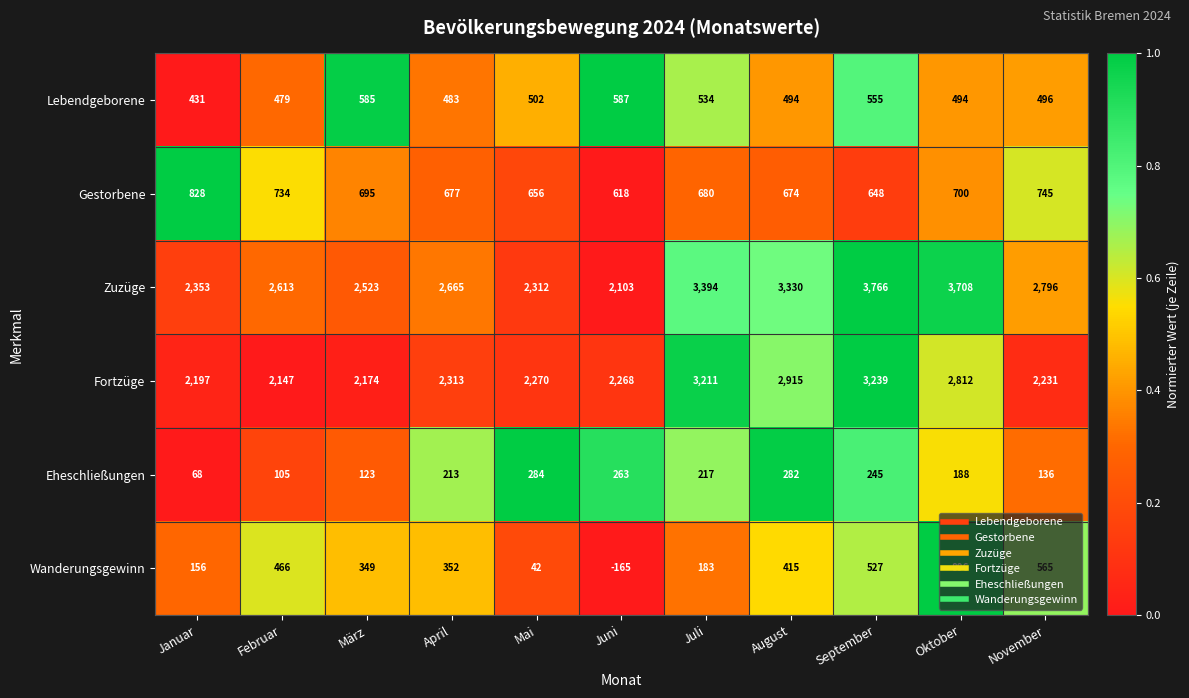

True or false: Zuzüge has a value of 2312 at Mai.

True